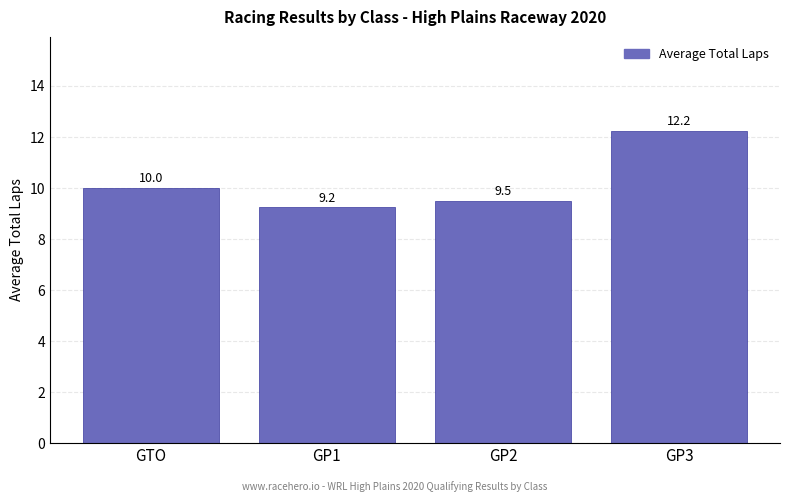

What is the difference between the maximum and minimum values?

3.0